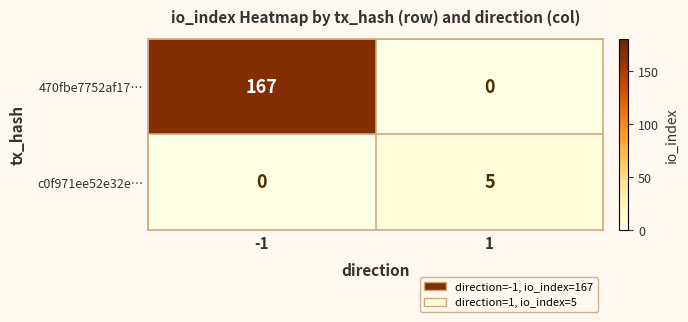

Reading right to left, extract all data points from this chart.

470fbe7752af17…: 1=0	-1=167
c0f971ee52e32e…: 1=5	-1=0